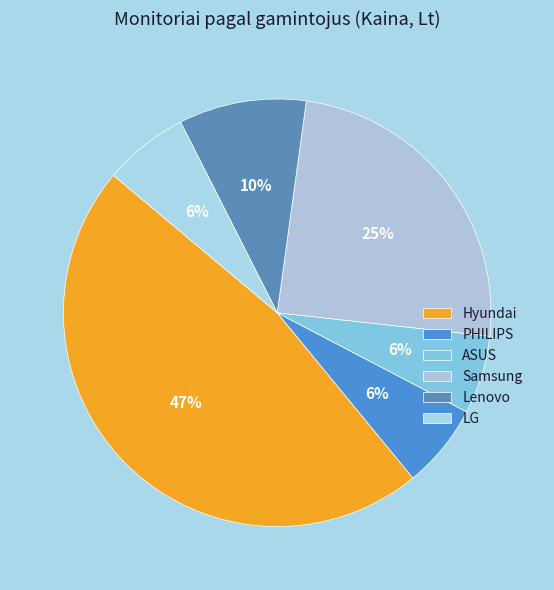

Count the number of slices in the pie.

6